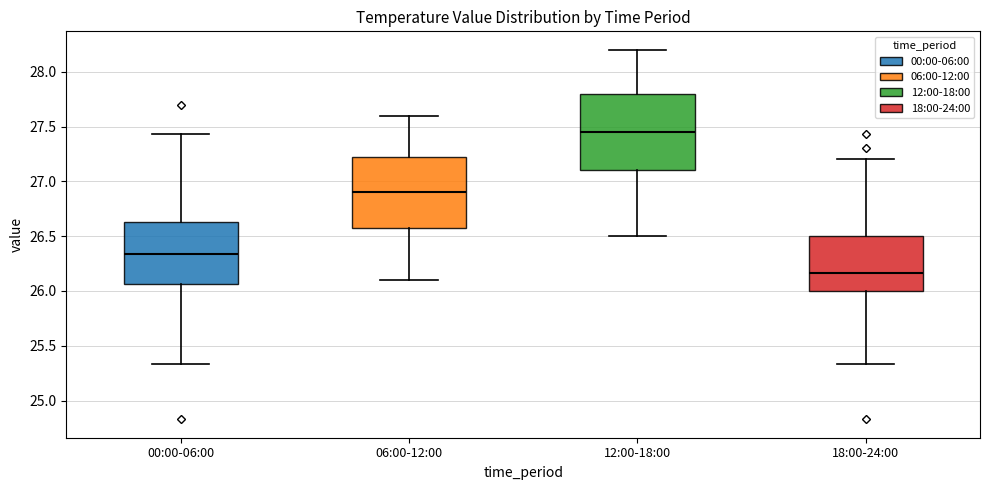

Reading left to right, transcribe this box plot: for each box, give where its median line is, the range the box spans, and where its two whiskers end, as read against the y-axis. The values are not printed on the chart, so give them approximately, as read against the axis.

00:00-06:00: median 26.35, box 26.05 to 26.65, whiskers 25.35 to 27.45
06:00-12:00: median 26.90, box 26.60 to 27.25, whiskers 26.10 to 27.60
12:00-18:00: median 27.45, box 27.10 to 27.80, whiskers 26.50 to 28.20
18:00-24:00: median 26.15, box 26.00 to 26.50, whiskers 25.35 to 27.20